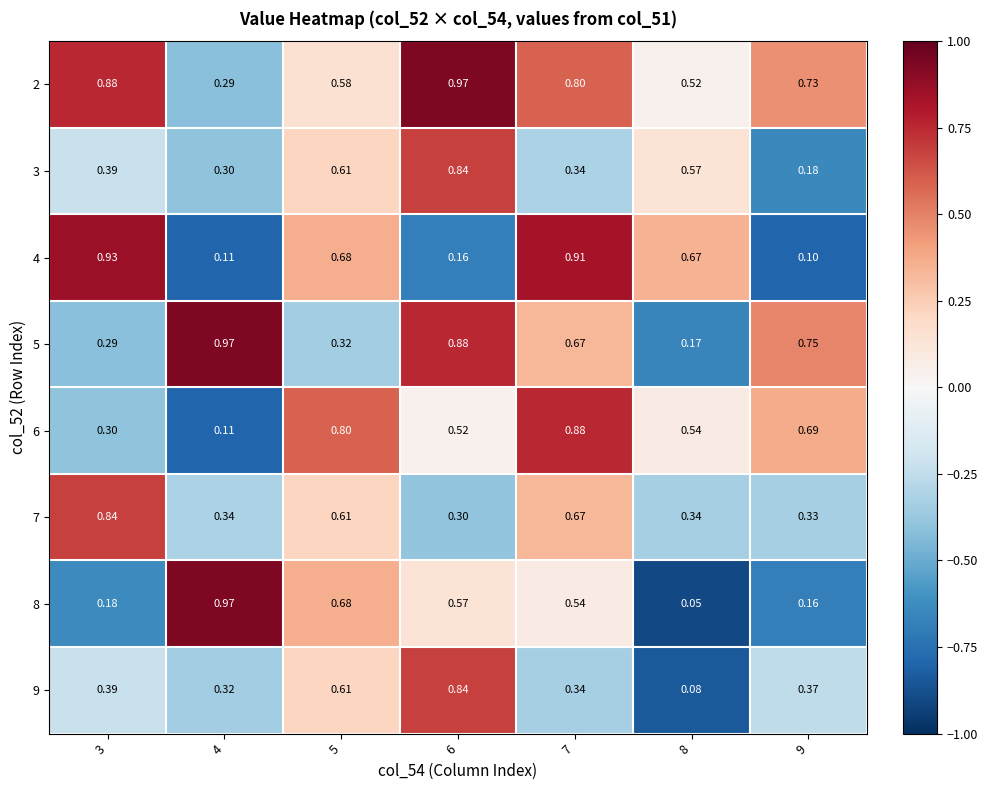

Is the value of 3 at 4 greater than the value of 2 at 4?

Yes